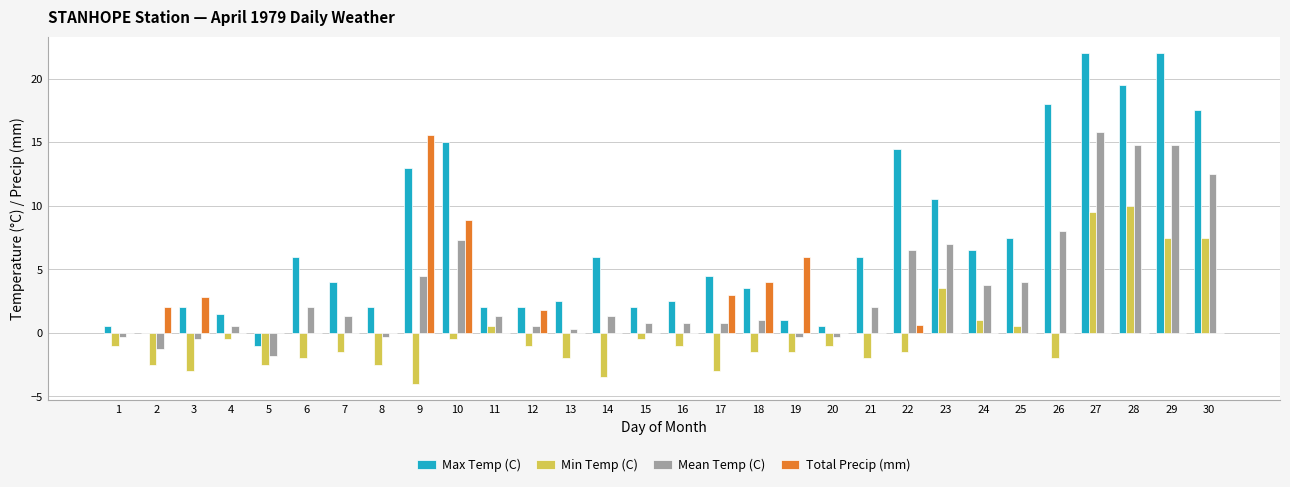

What are all the series names shown in the legend?

Max Temp (C), Min Temp (C), Mean Temp (C), Total Precip (mm)